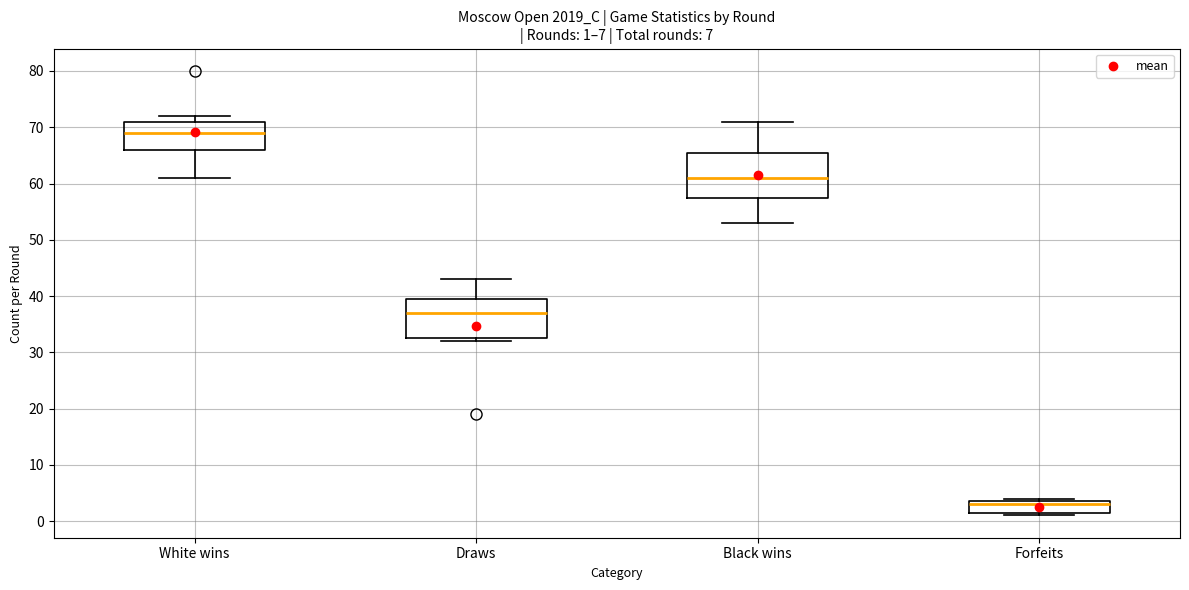

Which box is the tallest, from its lower edge to its upper edge?

Black wins